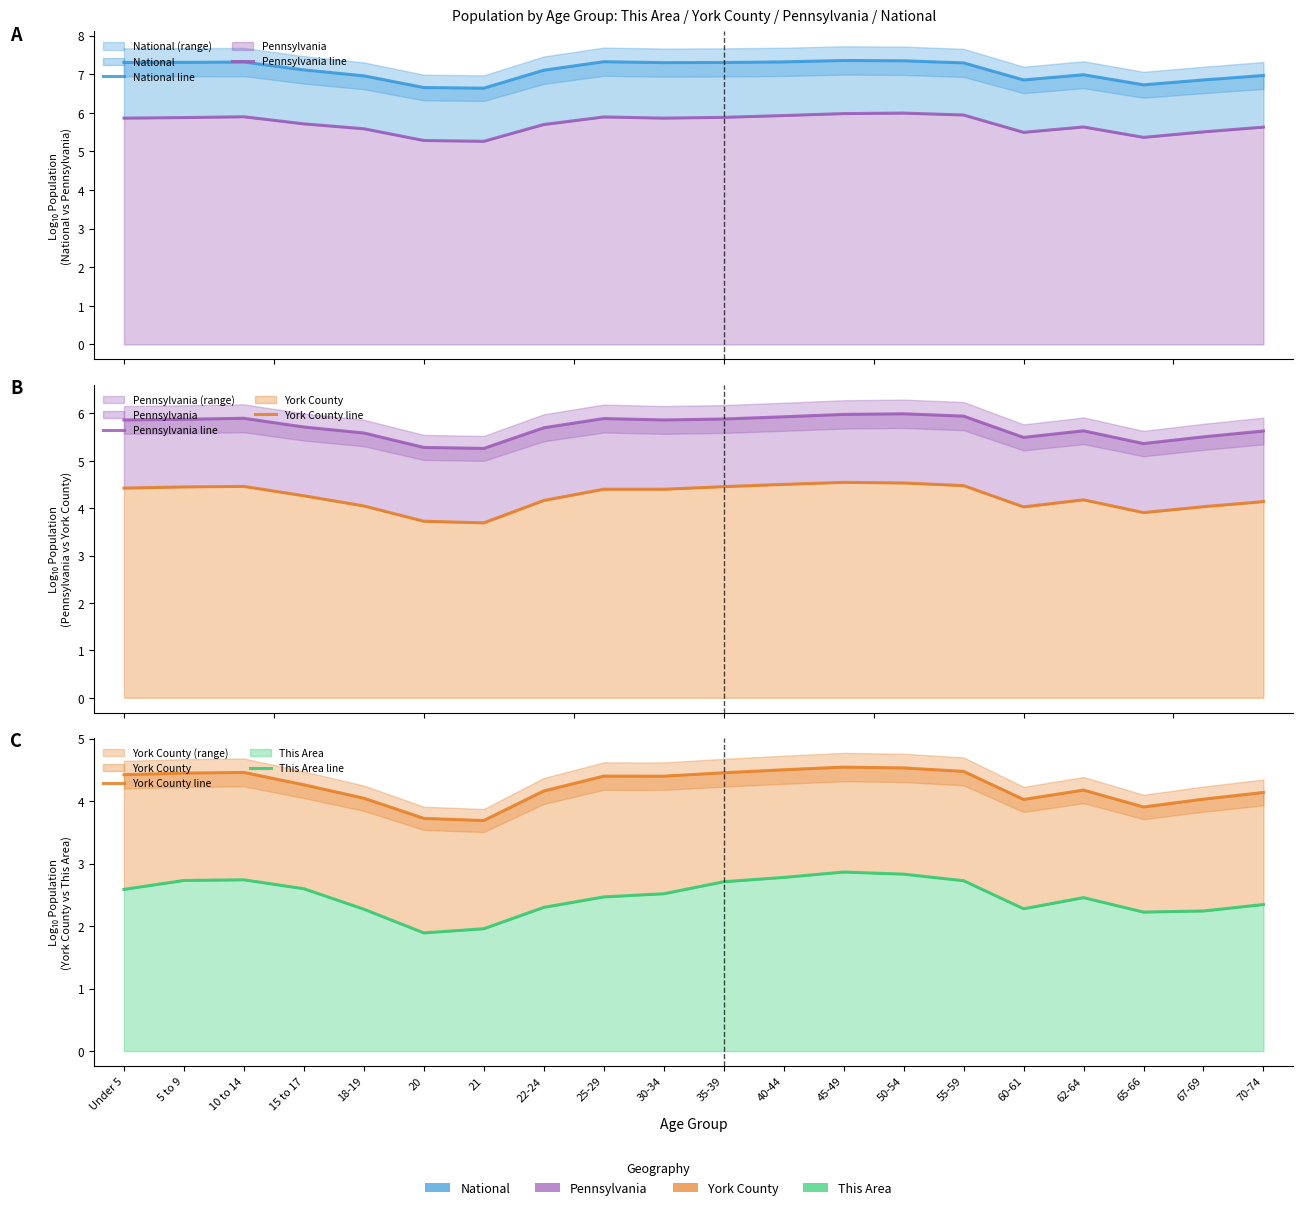

What is the minimum value shown in the chart?

1.9